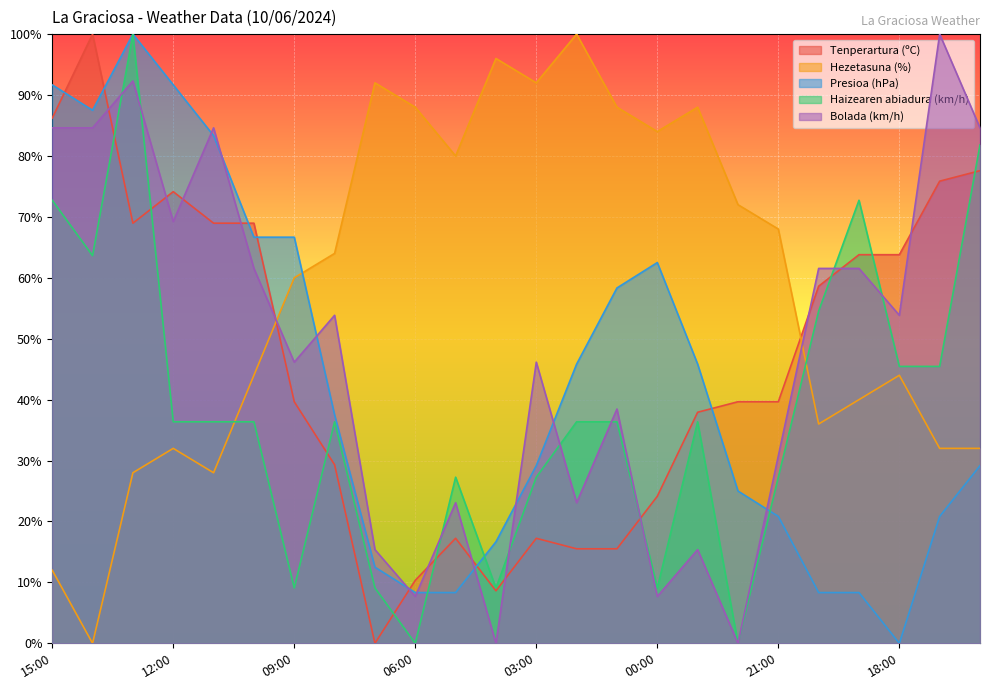

What are all the series names shown in the legend?

Tenperartura (ºC), Hezetasuna (%), Presioa (hPa), Haizearen abiadura (km/h), Bolada (km/h)